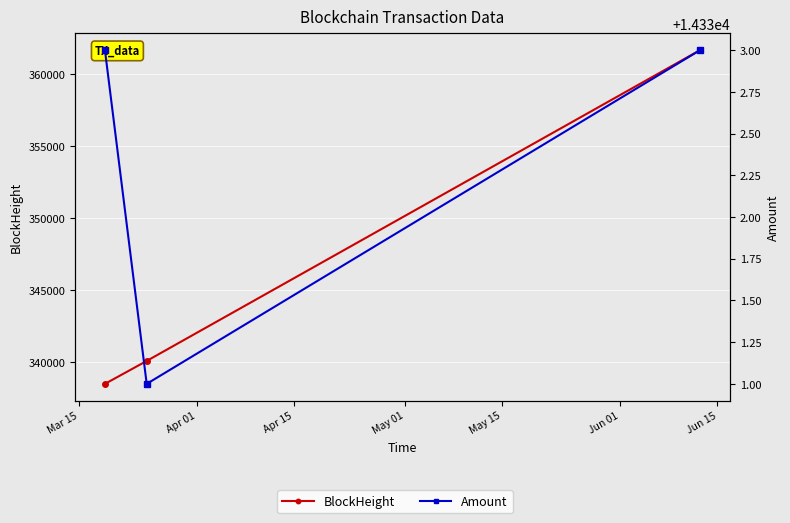

What is the sum of all BlockHeight values?

1040201